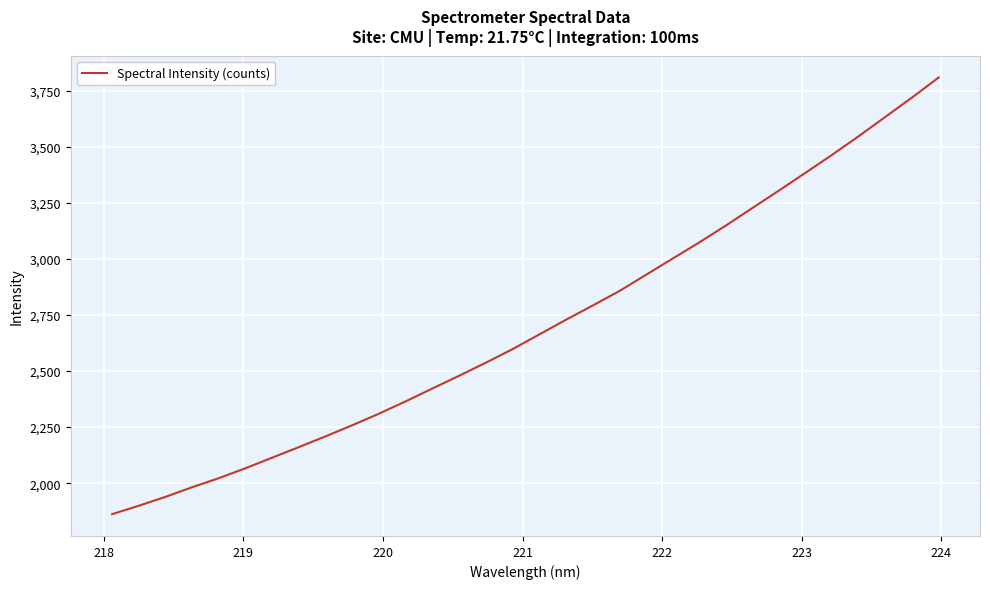

What is the difference between the maximum and minimum values?

1946.7